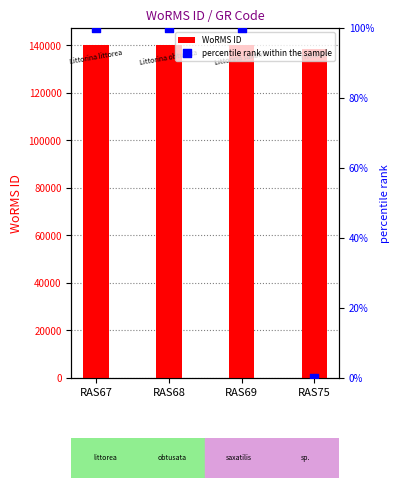

At which category is the sum across all series the highest?

RAS69